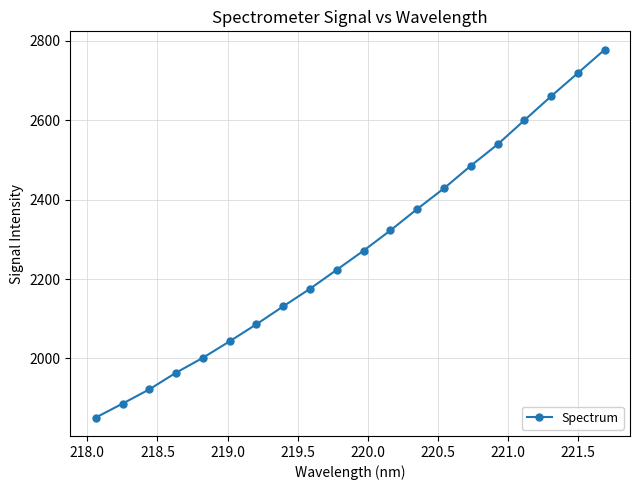

What is the maximum value shown in the chart?

2777.9